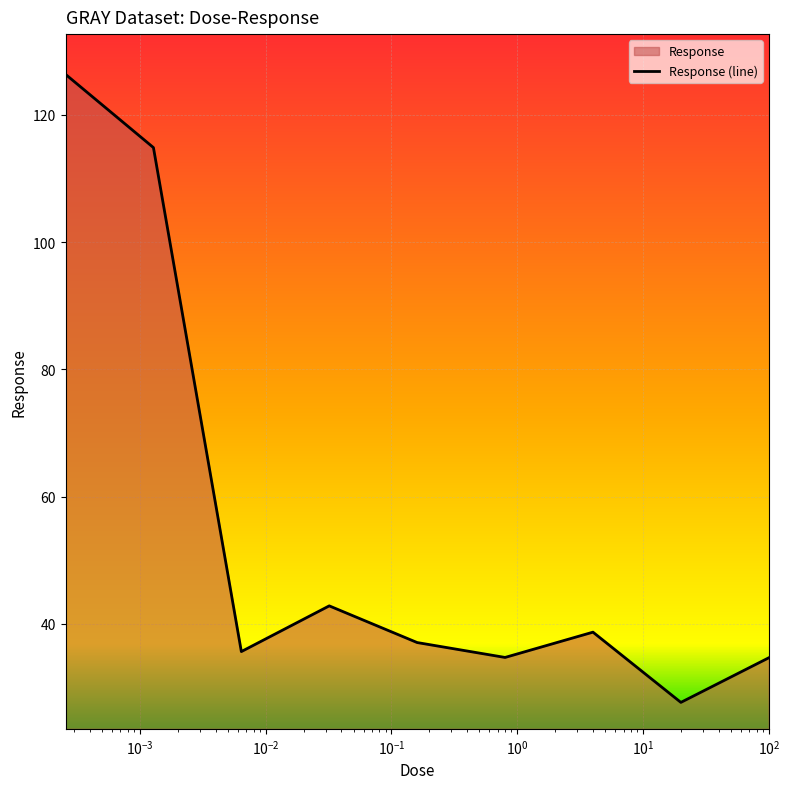

What is the minimum value shown in the chart?

27.7